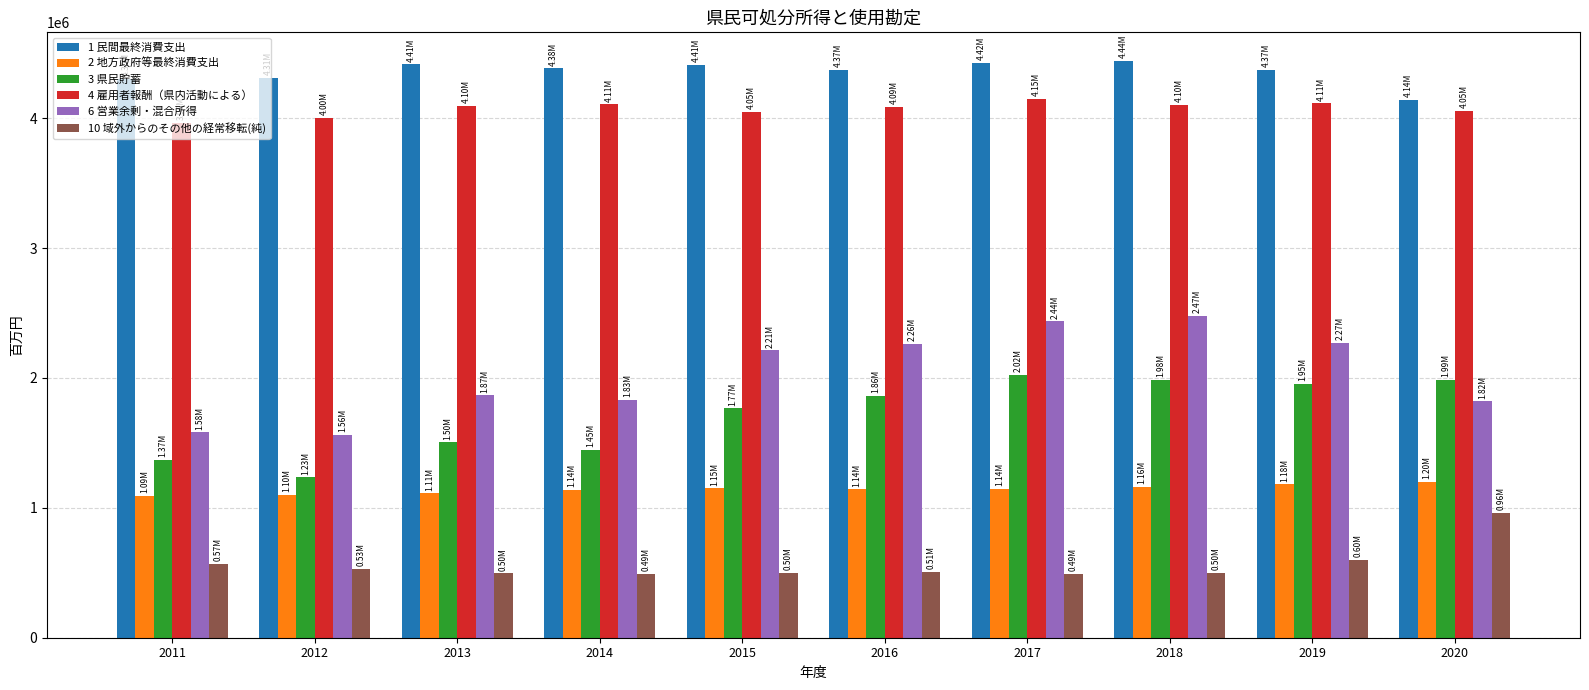

What is the difference between the second highest and second lowest values in the 10 域外からのその他の経常移転(純) series?

105602.0